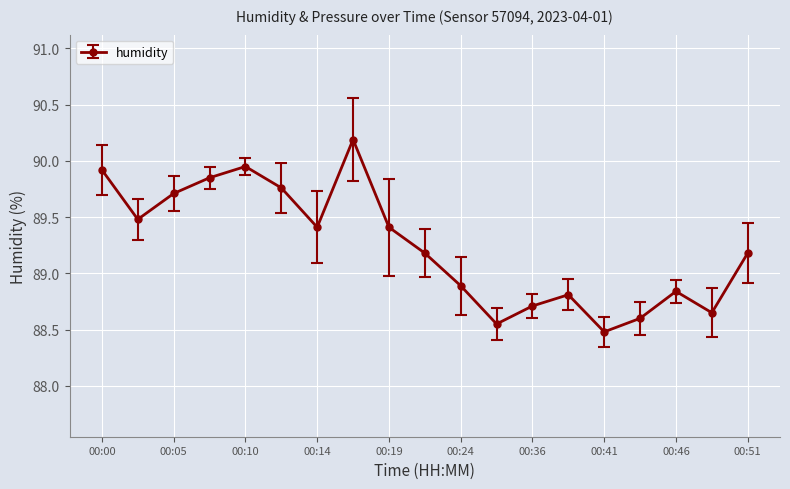

True or false: the data has more than 0 interior local peaks.

True